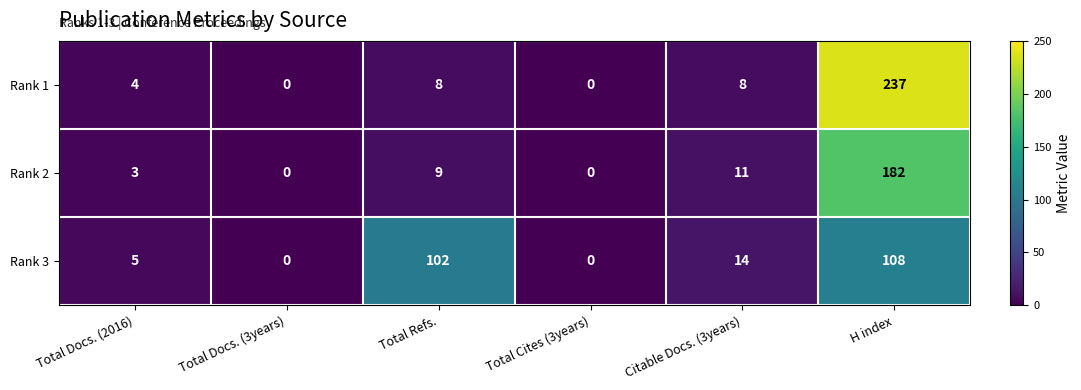

Which series has the largest range (max minus min)?

Rank 1